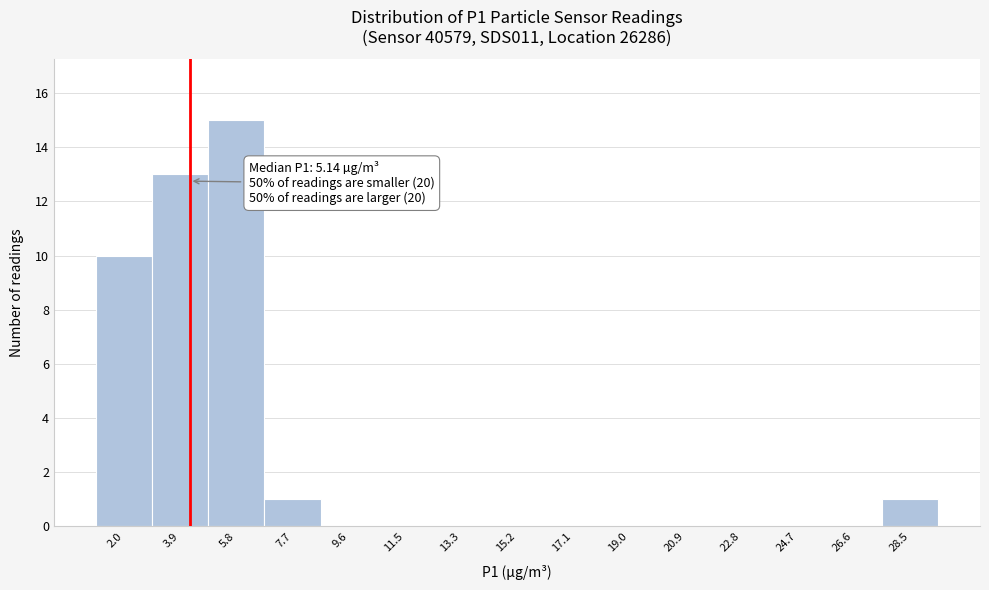

Reading left to right, transcribe all the data shown in this chart.

2.0=10	3.9=13	5.8=15	7.7=1	9.6=0	11.5=0	13.3=0	15.2=0	17.1=0	19.0=0	20.9=0	22.8=0	24.7=0	26.6=0	28.5=1